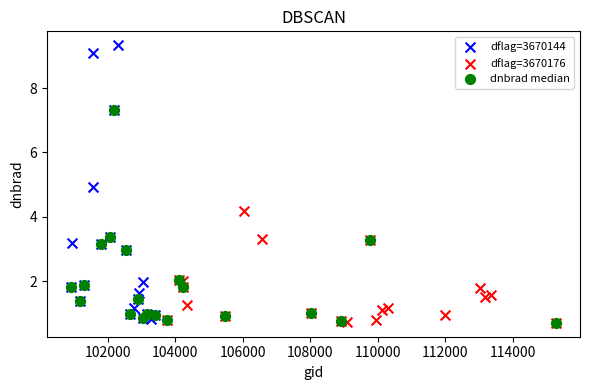

Which series contains the highest Y value?

dflag=3670144